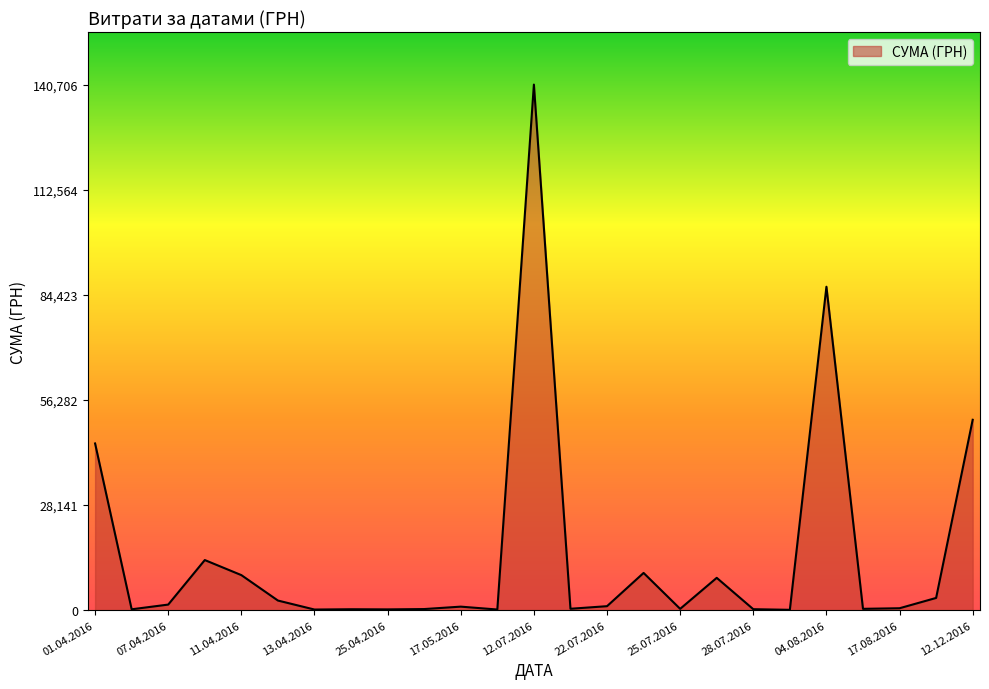

True or false: the data has more than 1 interior local peaks.

True